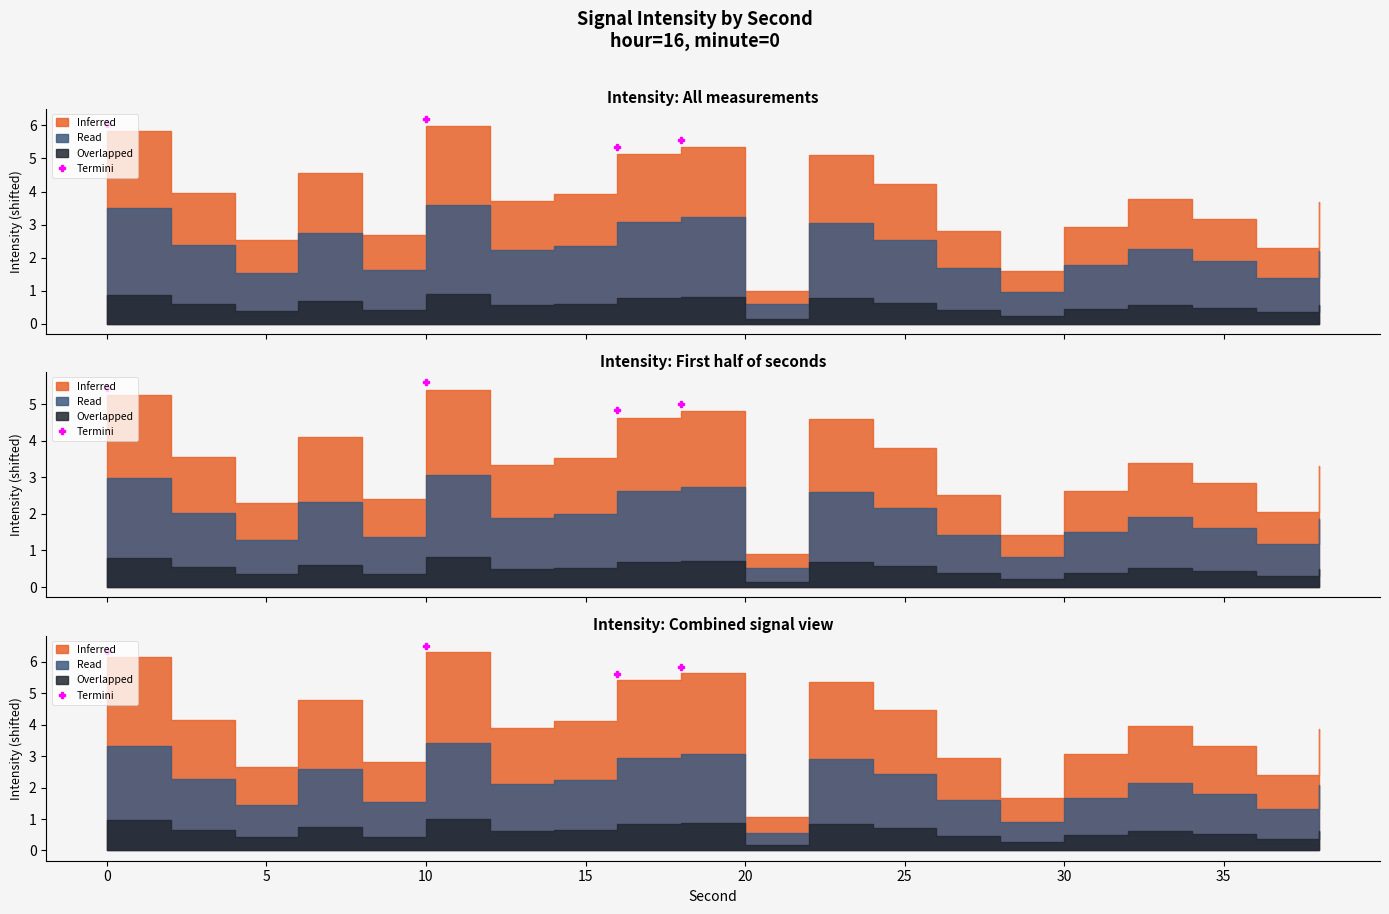

Is it true that the value at 10 is 2.2?

False